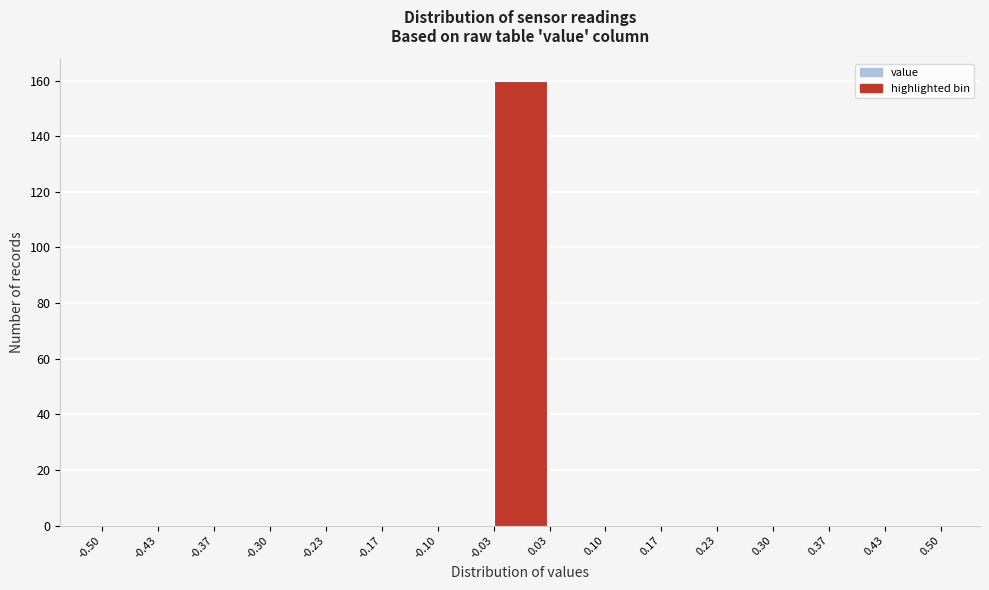

Reading left to right, transcribe this chart: for each bar, give the range it covers on the x-axis and its height. The values are not printed on the chart, so give them approximately, as read against the axis.

-0.50 to -0.43: 0
-0.43 to -0.37: 0
-0.37 to -0.30: 0
-0.30 to -0.23: 0
-0.23 to -0.17: 0
-0.17 to -0.10: 0
-0.10 to -0.03: 0
-0.03 to 0.03: 160
0.03 to 0.10: 0
0.10 to 0.17: 0
0.17 to 0.23: 0
0.23 to 0.30: 0
0.30 to 0.37: 0
0.37 to 0.43: 0
0.43 to 0.50: 0